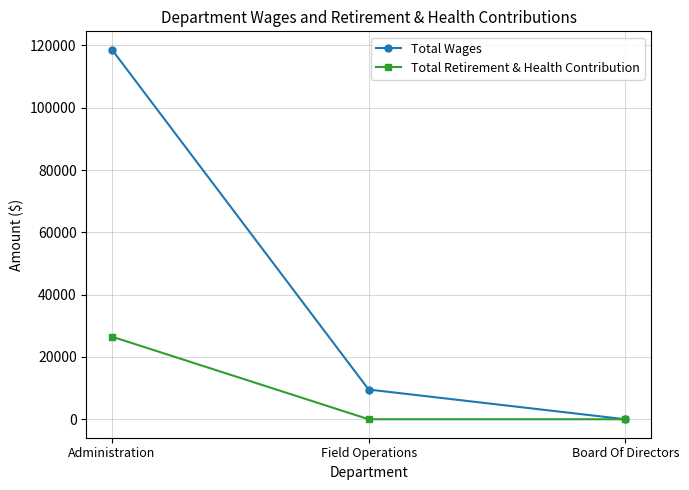

How many categories are shown in the chart?

3